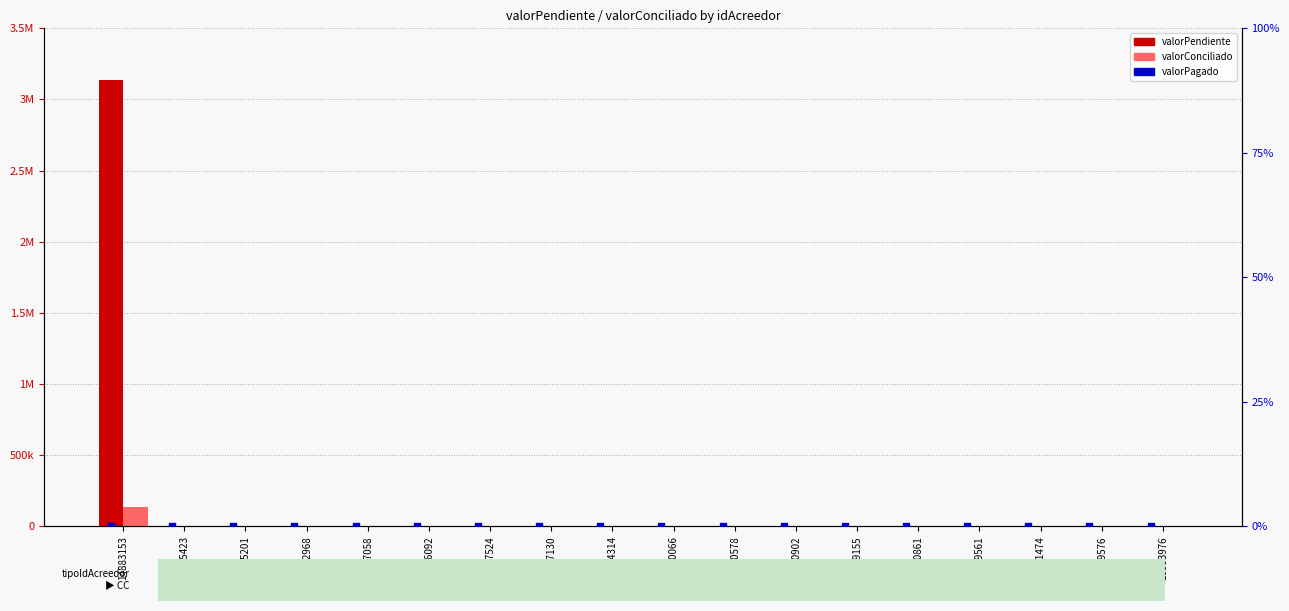

At how many categories does at least one series exceed 409356?

1